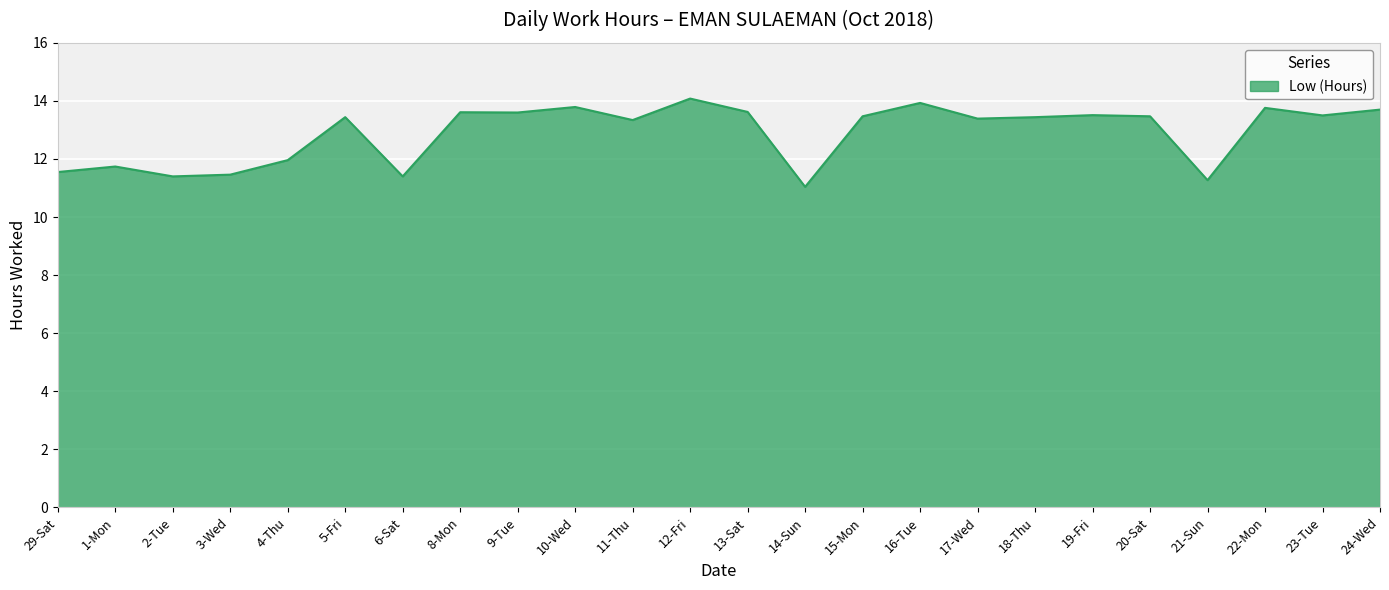

What position from the right is 23-Tue?

2